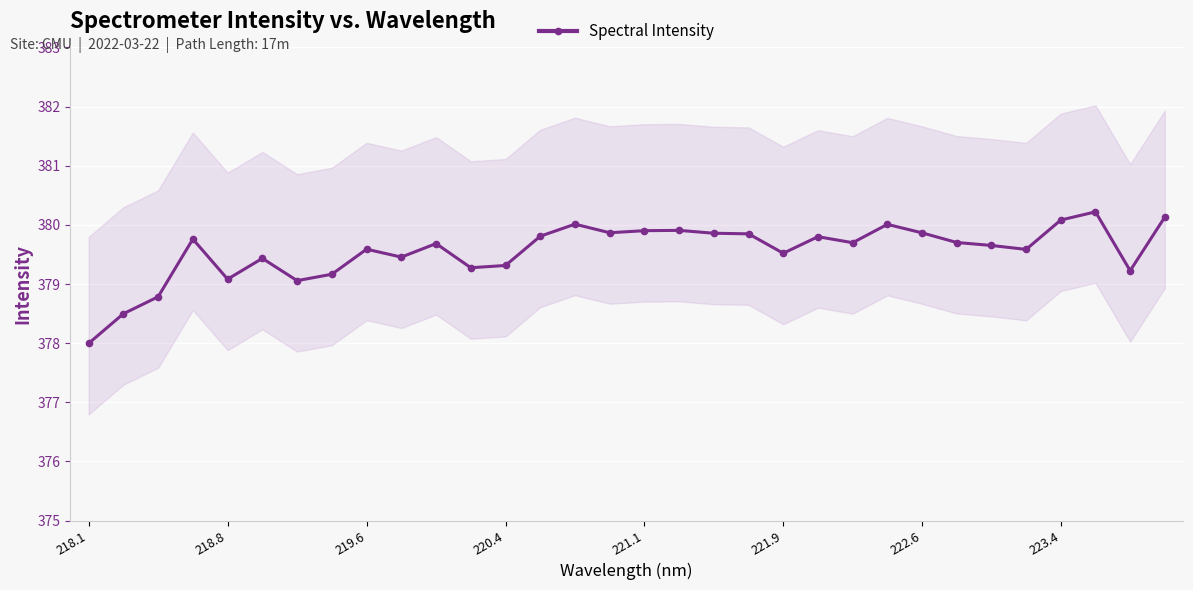

The Spectral Intensity series shows 100.3 at 221.1. True or false?

False